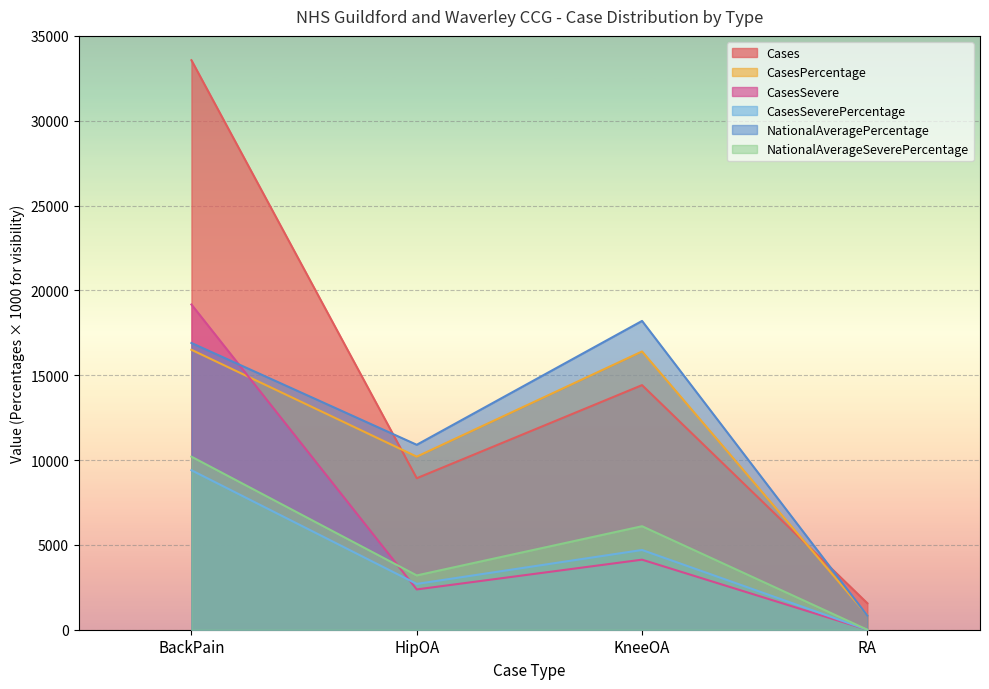

Count the number of categories in the chart.

4